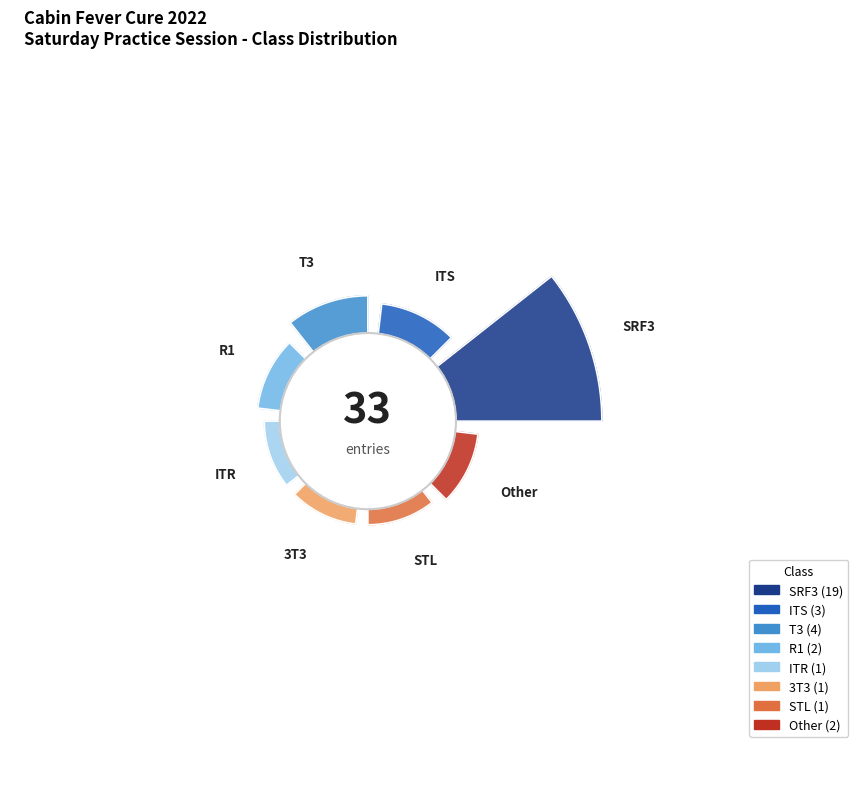

Which has a higher value, T3 or STL?

T3